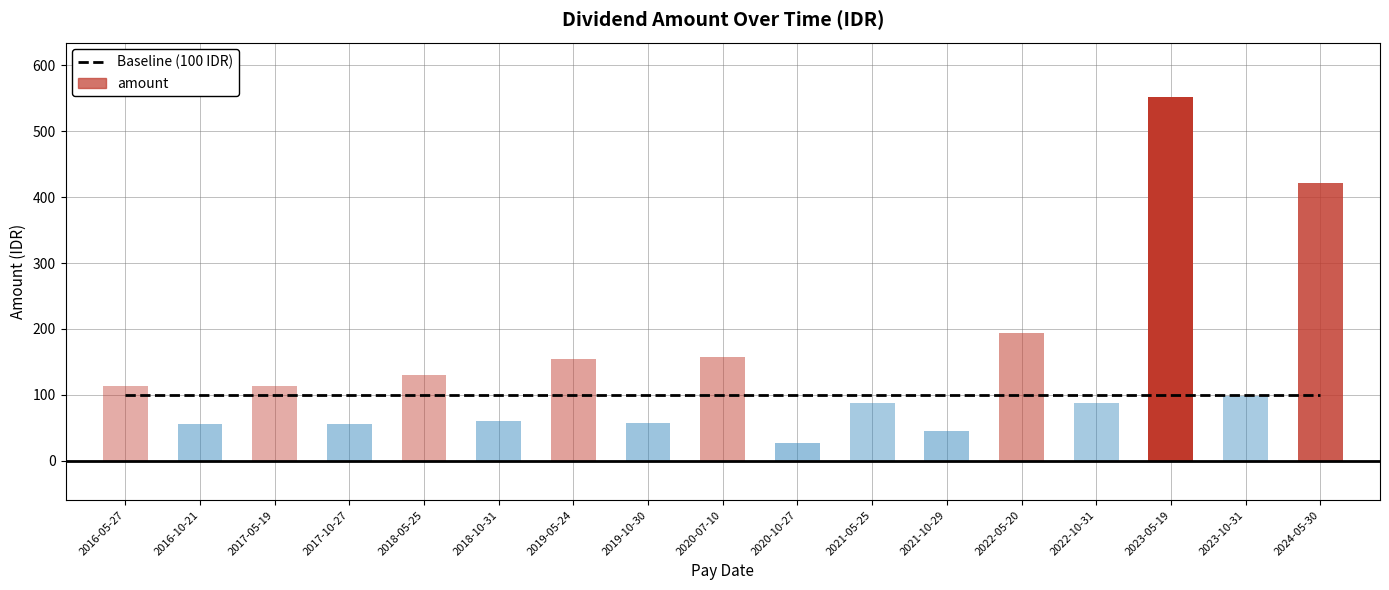

The value at 2022-10-31 is 33.4. True or false?

False